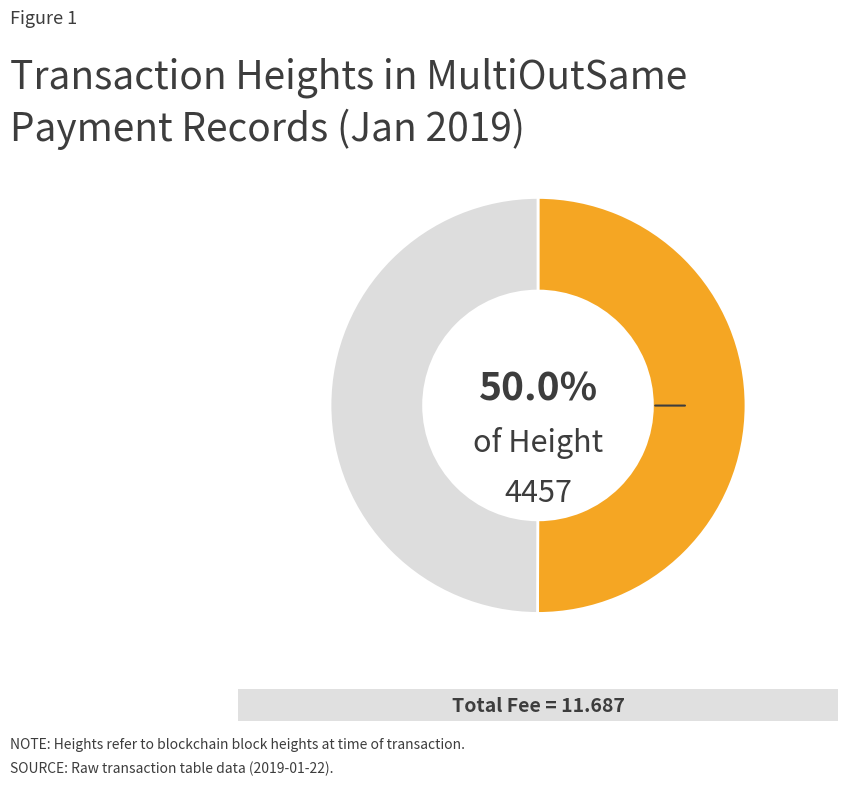

How many segments does this pie chart have?

2